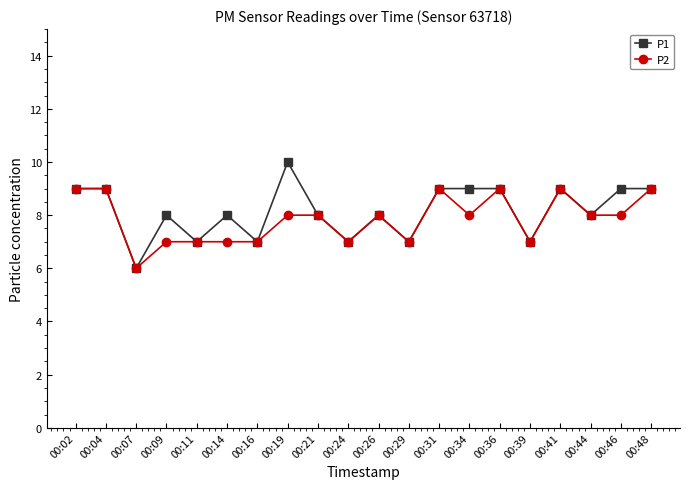

What are all the series names shown in the legend?

P1, P2